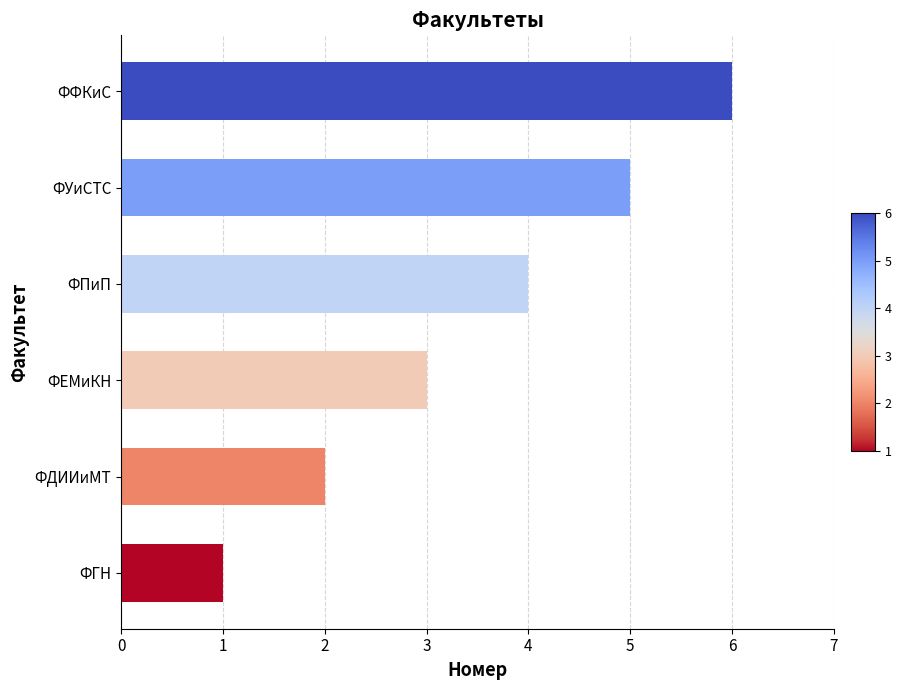

Which category has the highest value across all series?

ФФКиС